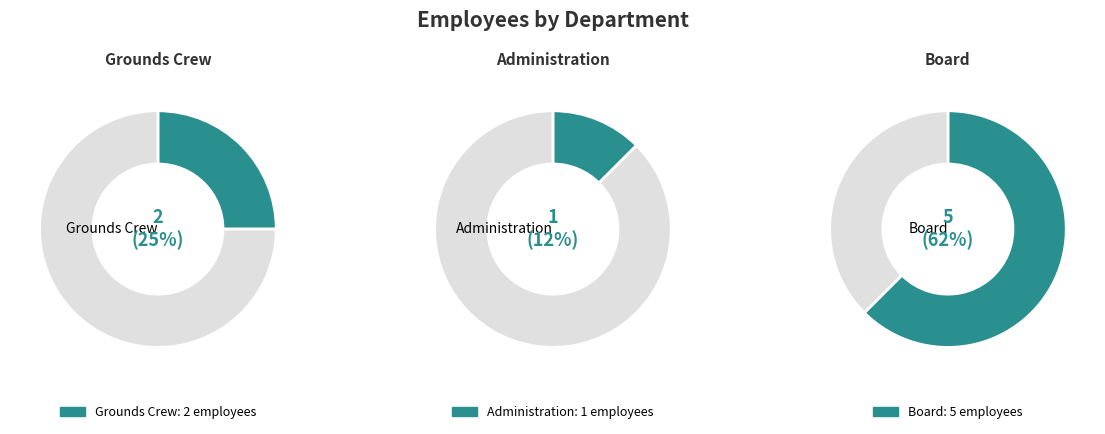

True or false: Administration accounts for 26% of the total.

False